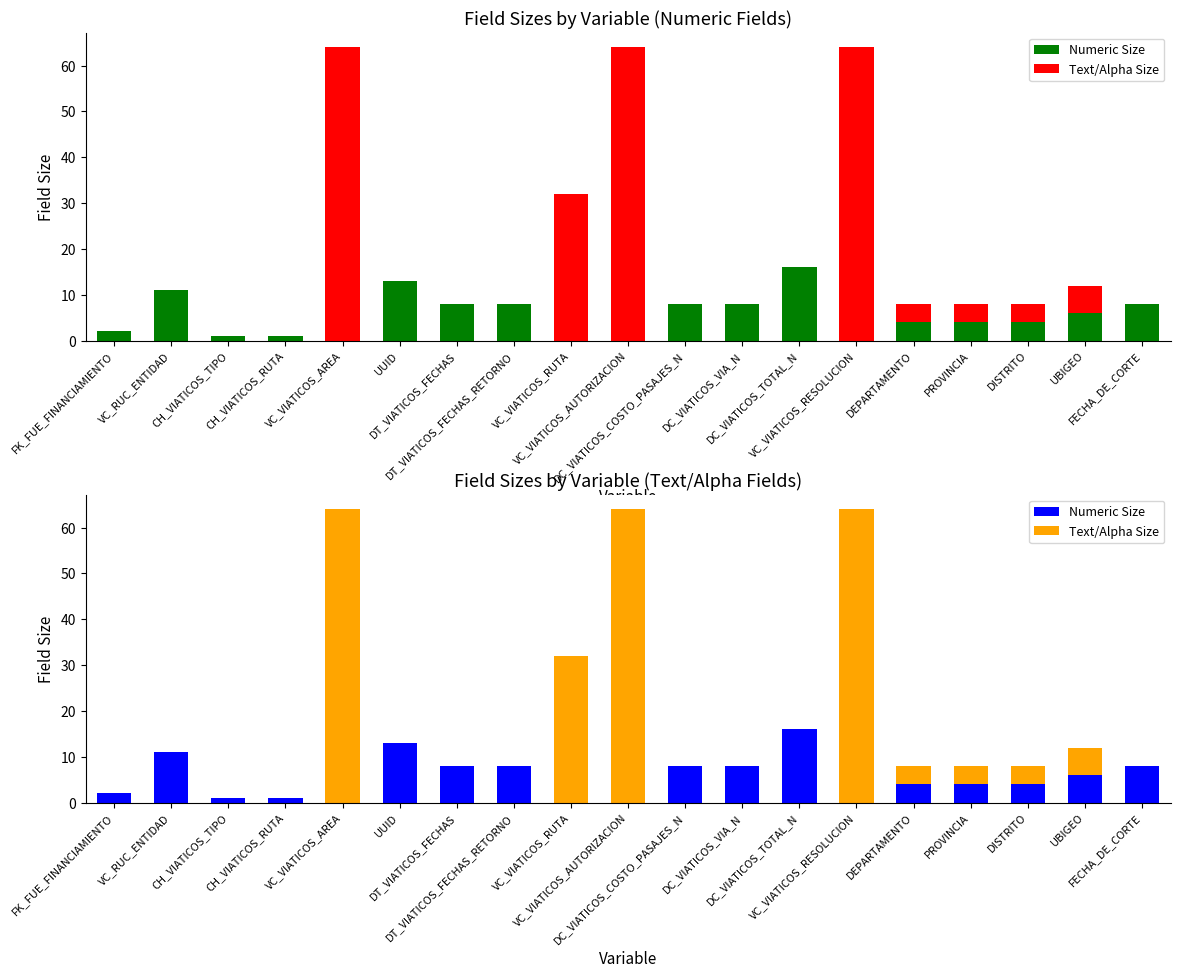

Reading left to right, what are all the values shown in this chart?

Numeric Size: 2	11	1	1	0	13	8	8	0	0	8	8	16	0	4	4	4	6	8
Text/Alpha Size: 0	0	0	0	64	0	0	0	32	64	0	0	0	64	4	4	4	6	0